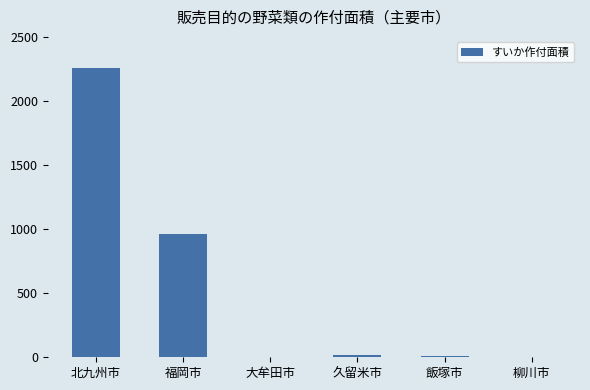

What is the maximum value shown in the chart?

2256